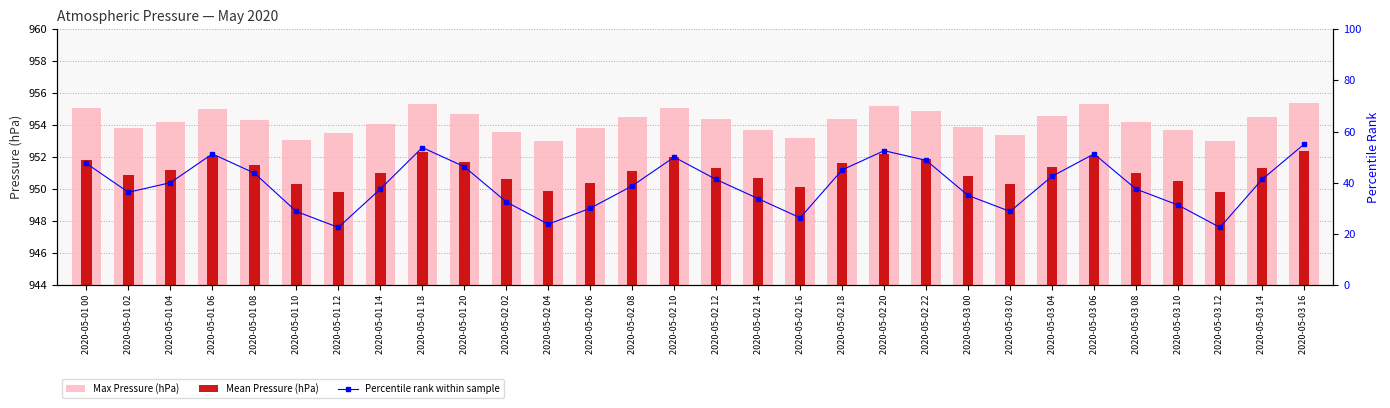

What is the spread (max minus min) of values at 2020-05-01 10?

924.4